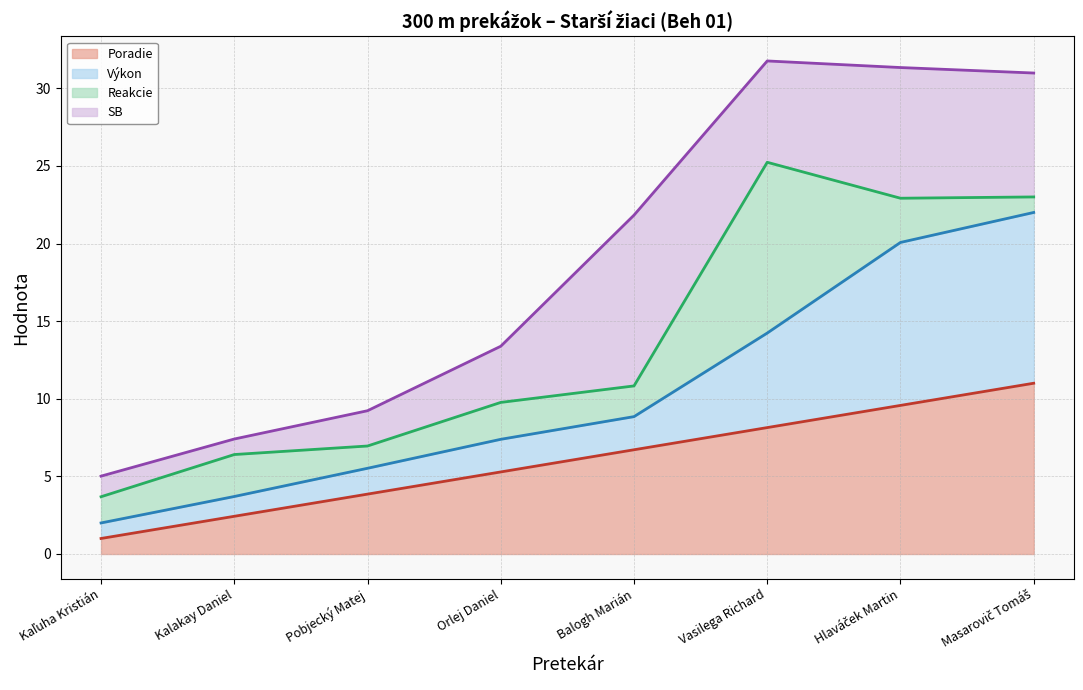

True or false: Poradie (line) has more than 2 interior local peaks.

False